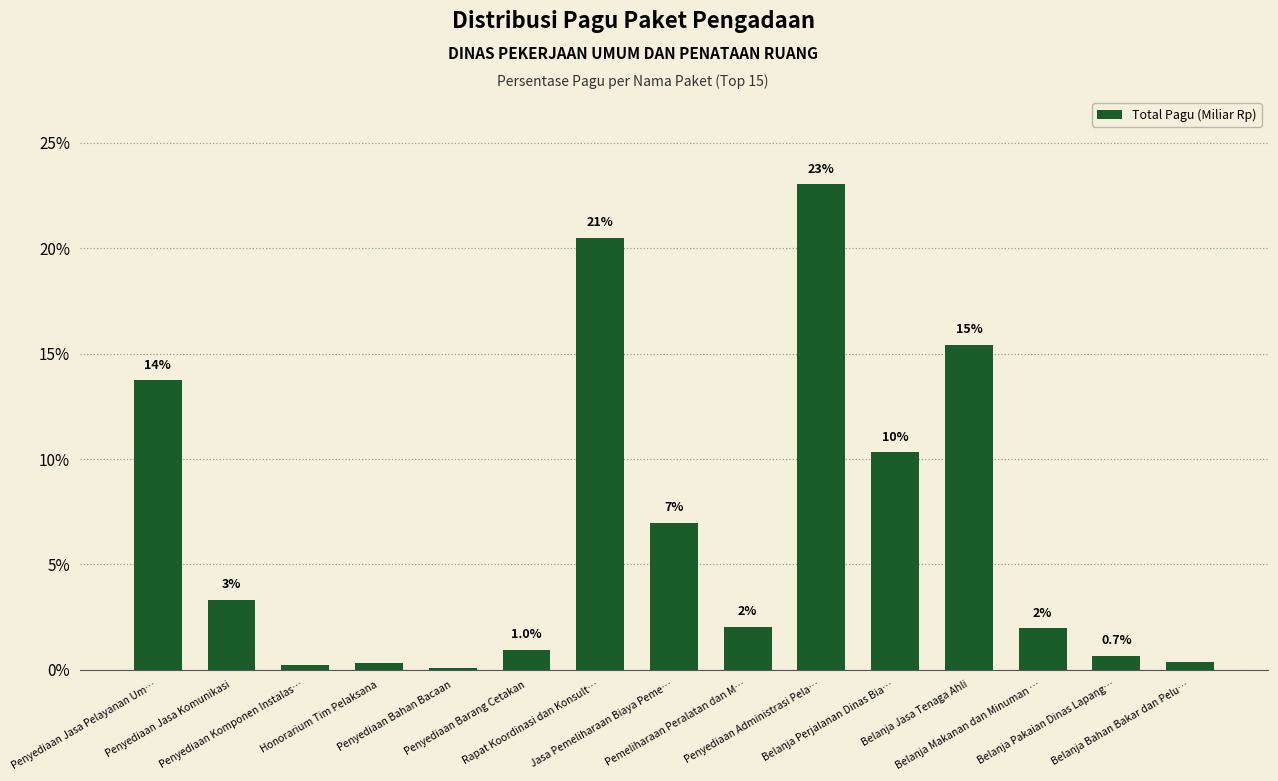

Are the bars grouped side by side (vs. stacked)?

No